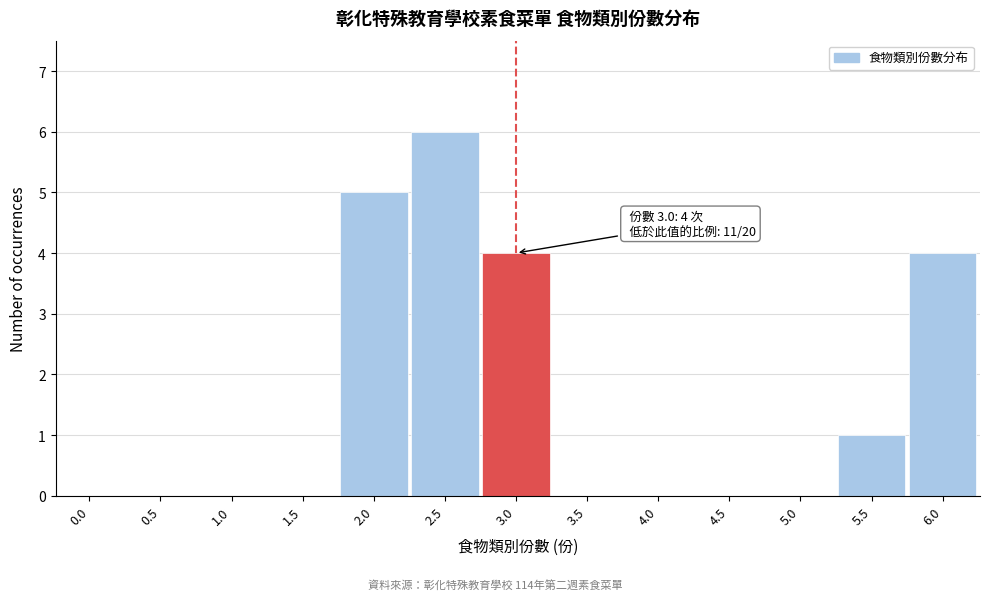

Reading left to right, transcribe all the data shown in this chart.

0.0=0	0.5=0	1.0=0	1.5=0	2.0=5	2.5=6	3.0=4	3.5=0	4.0=0	4.5=0	5.0=0	5.5=1	6.0=4